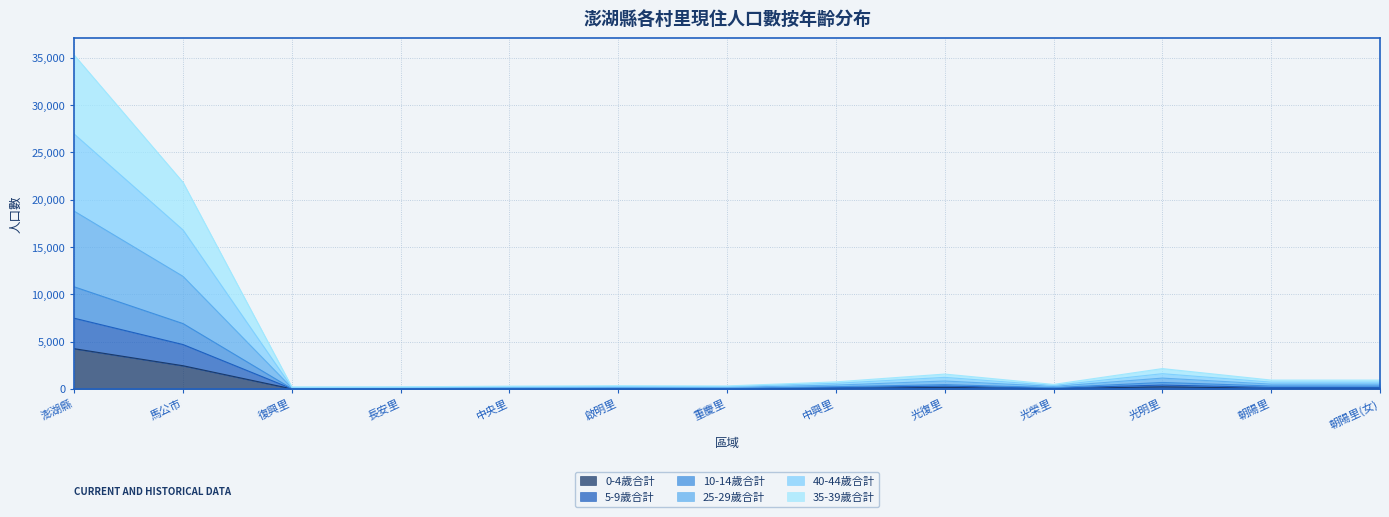

In 10-14歲合計, how many points are lower than both neighbors (excluding endpoints)?

3